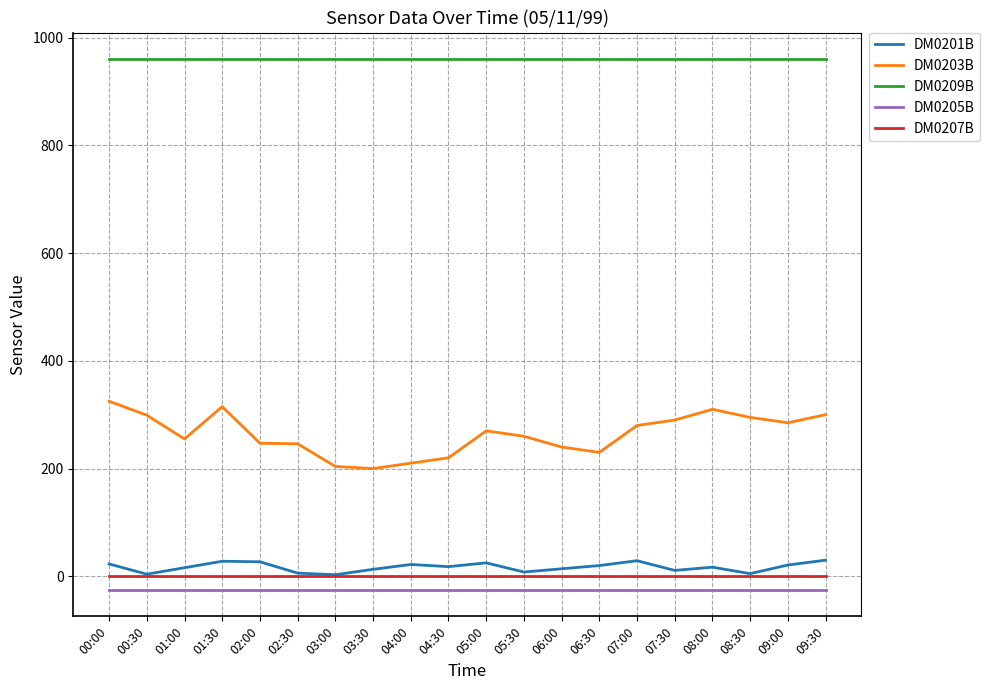

What position from the left is 05:30?

12